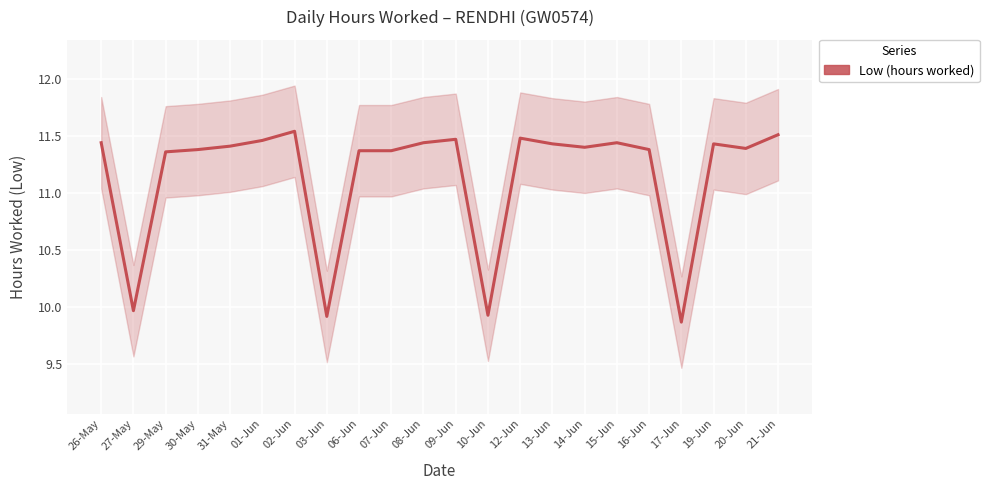

What is the difference between the maximum and second lowest values?

1.6